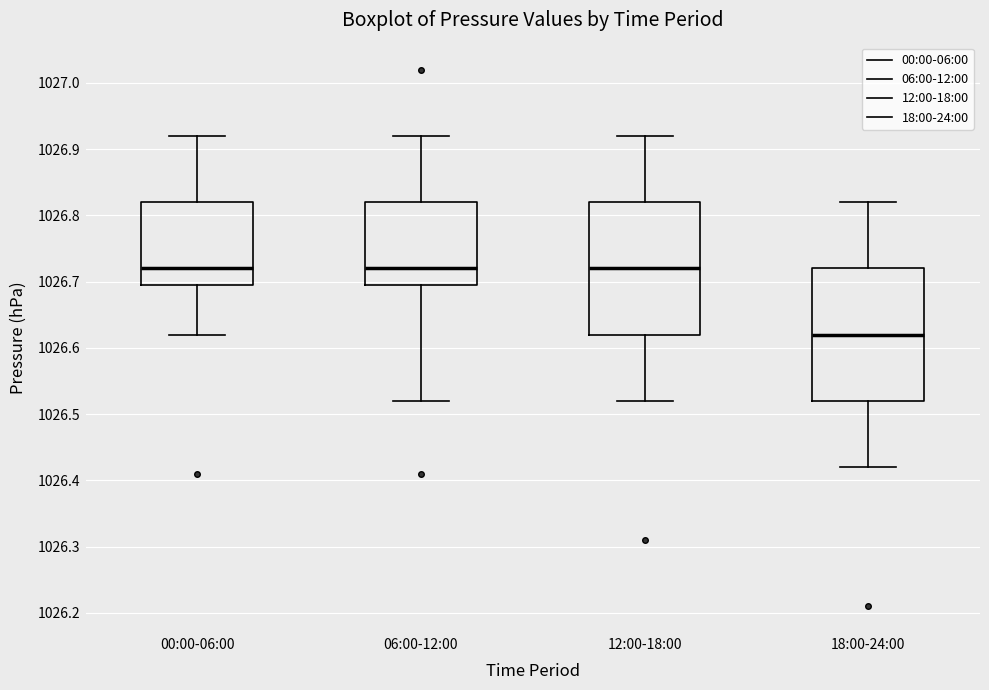

Where does the median line of the box for 00:00-06:00 sit on the y-axis? The values are not printed on the chart, so give them approximately, as read against the axis.

1026.72